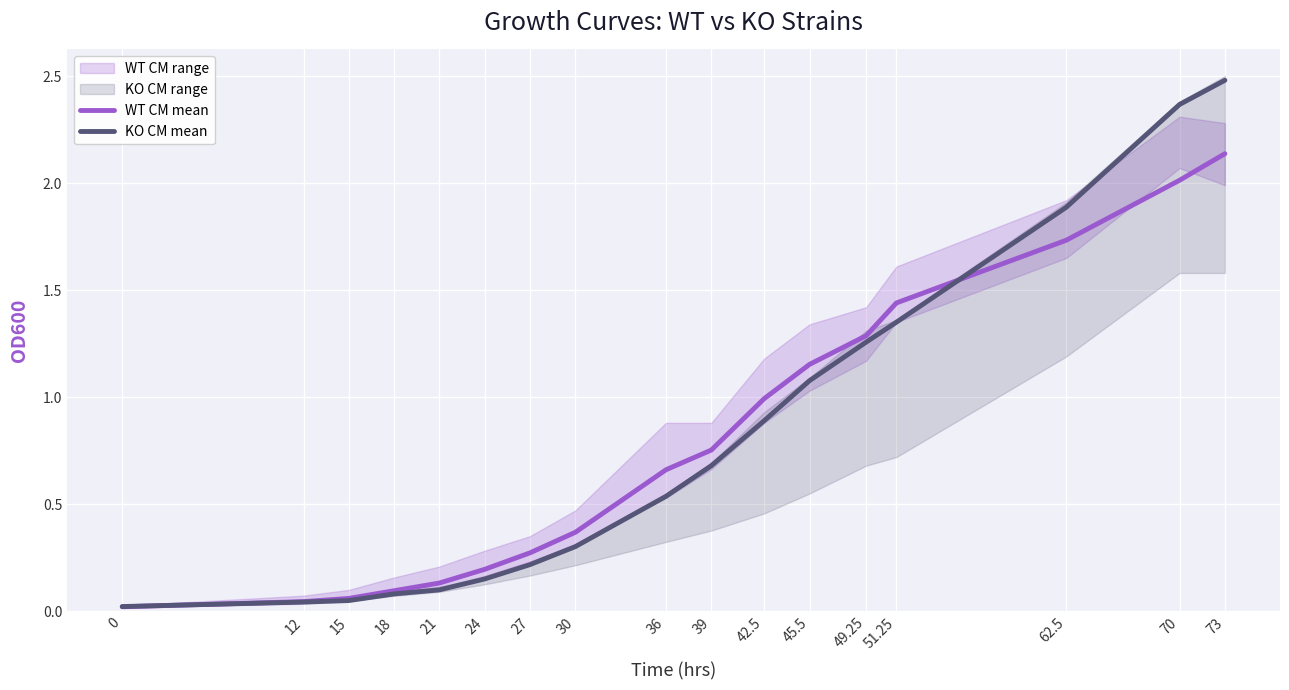

What is the value of the KO CM mean point at the 10th from the left?

0.7